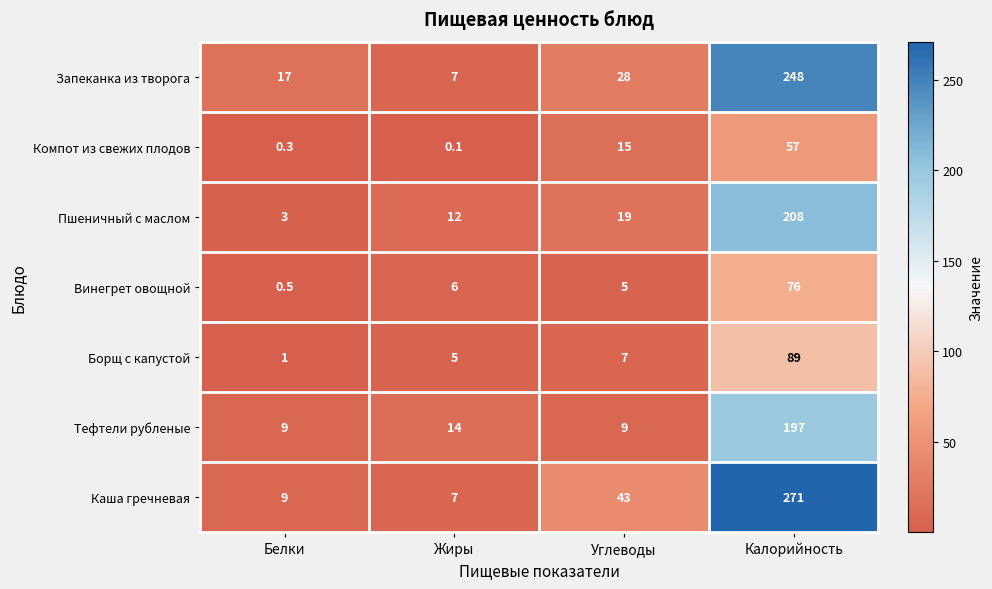

True or false: Пшеничный с маслом has a value of 208.0 at Калорийность.

True